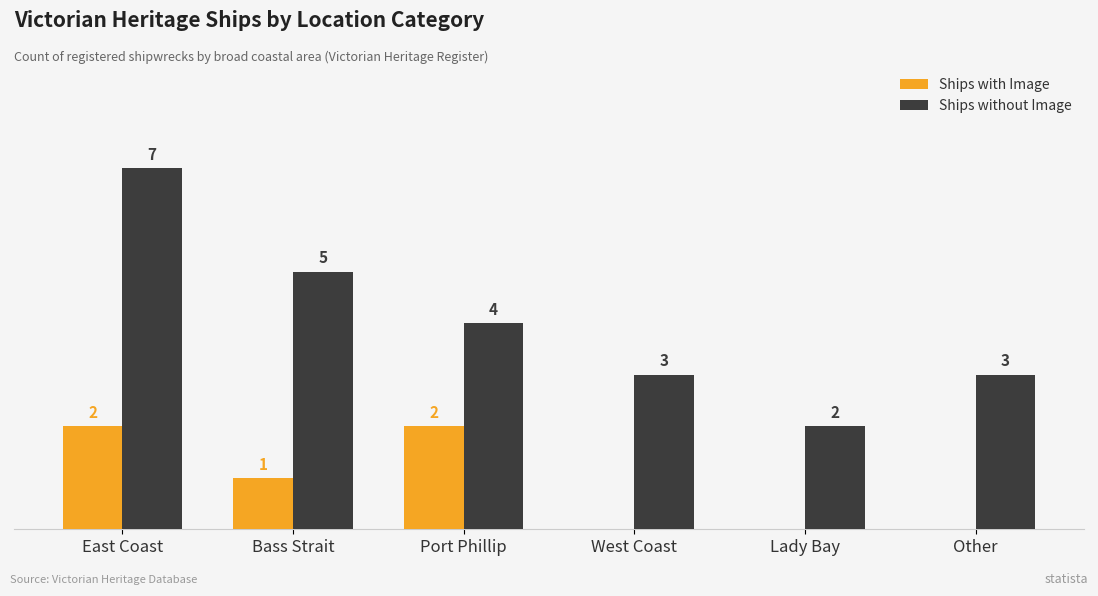

At which category does the chart reach its peak across all series?

East Coast